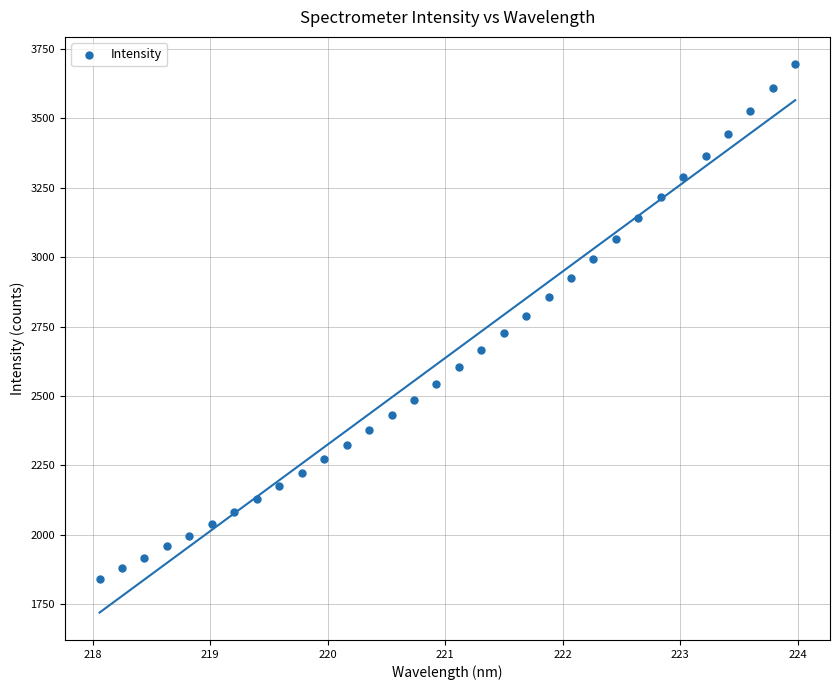

What is the range of X values (max minus min)?

5.9